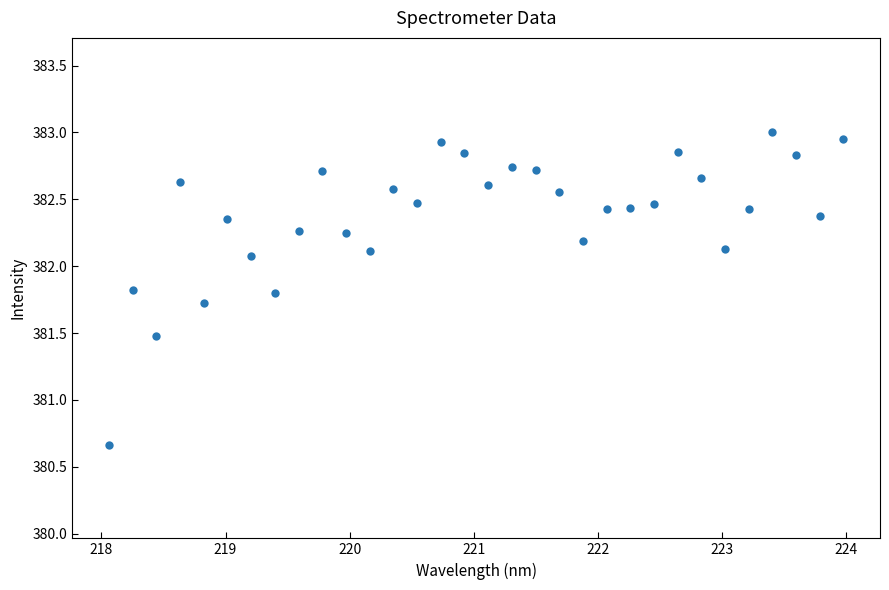

What is the range of X values (max minus min)?

5.9